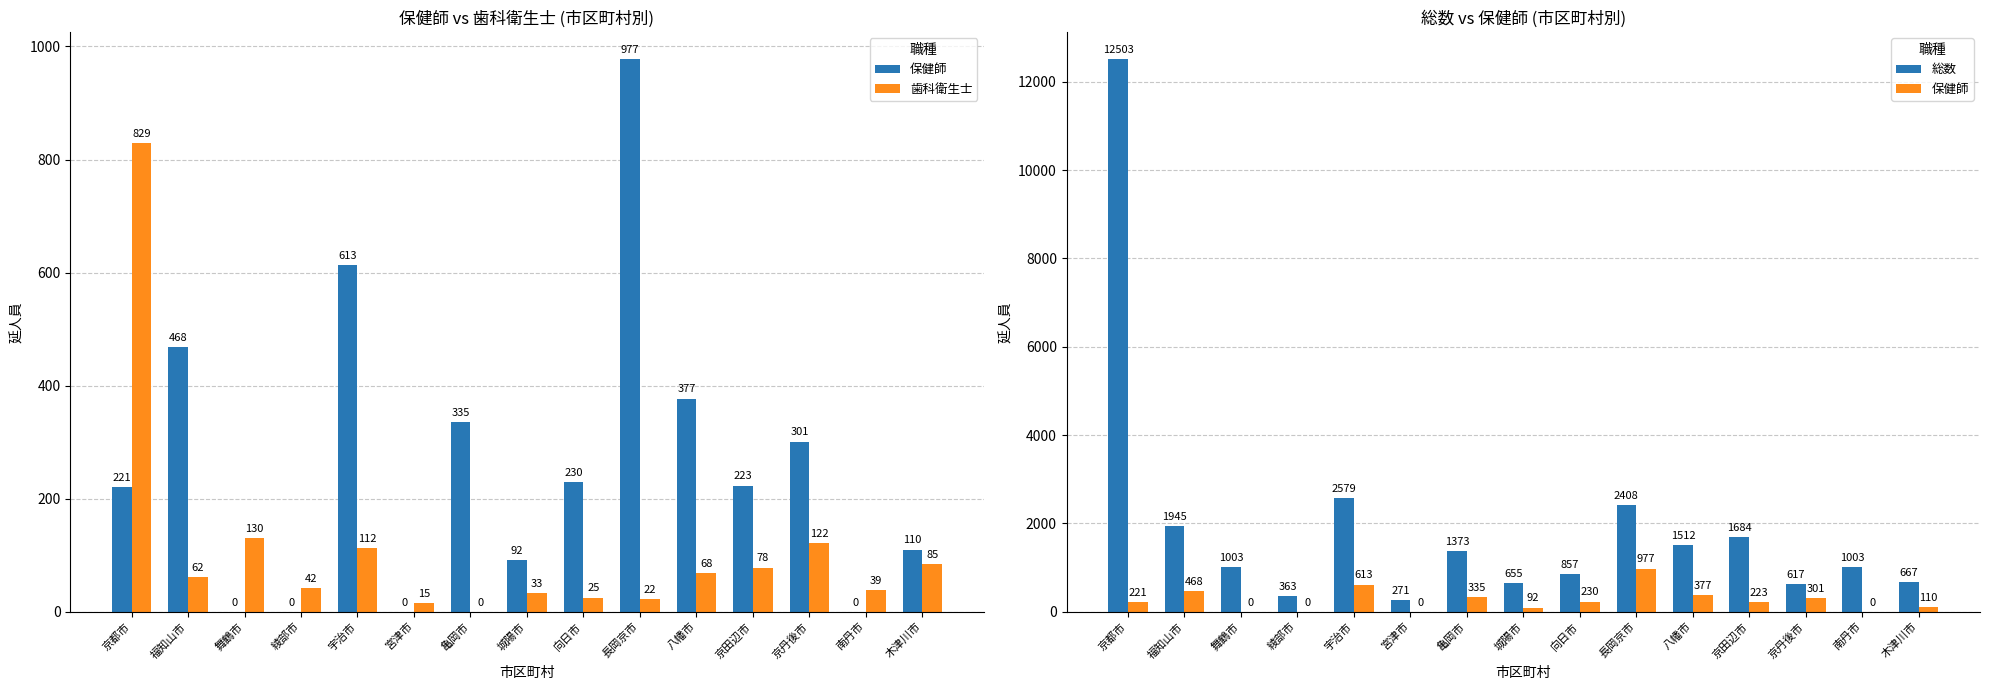

The 総数 series shows 2579 at 宇治市. True or false?

True